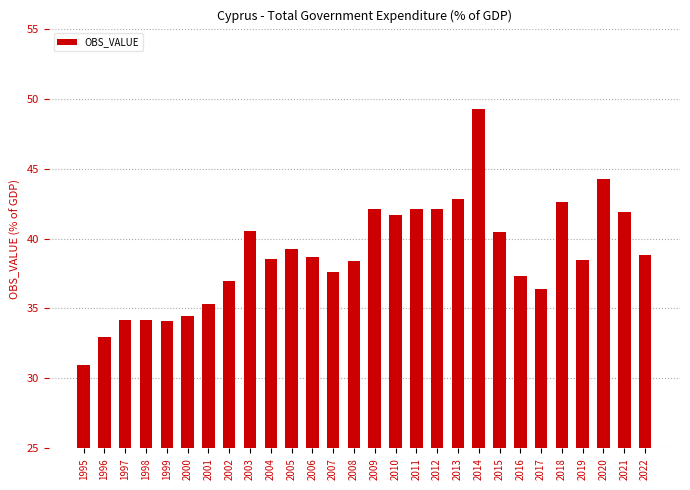

Where does the data first go above 38?

2003